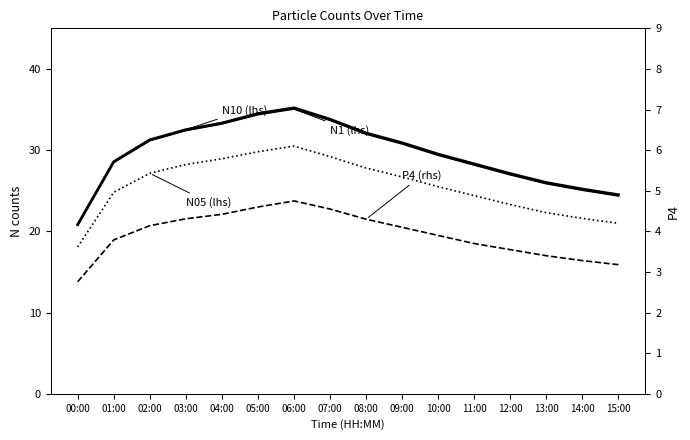

Which series changed the most between 04:00 and 05:00?

N10 (lhs)